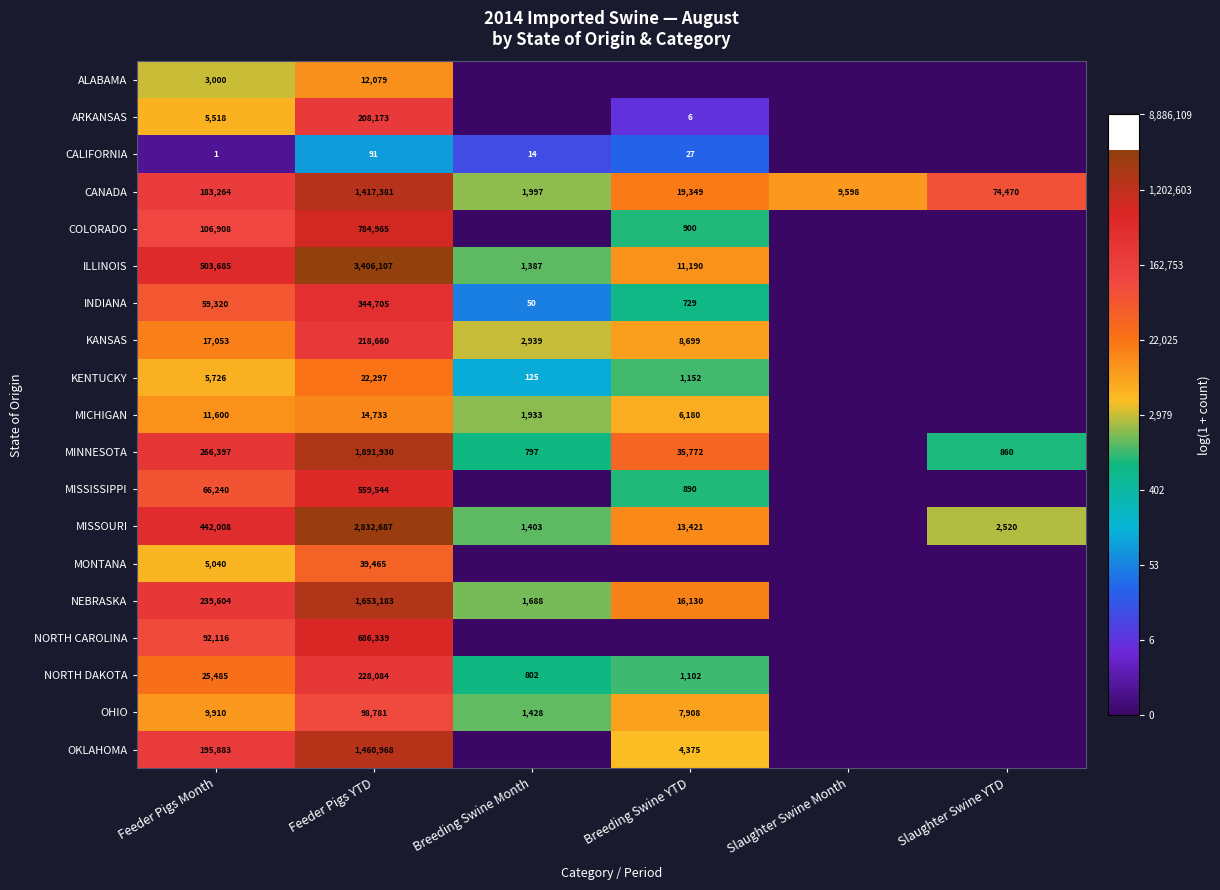

At which label does CANADA first exceed 74470?

Feeder Pigs Month